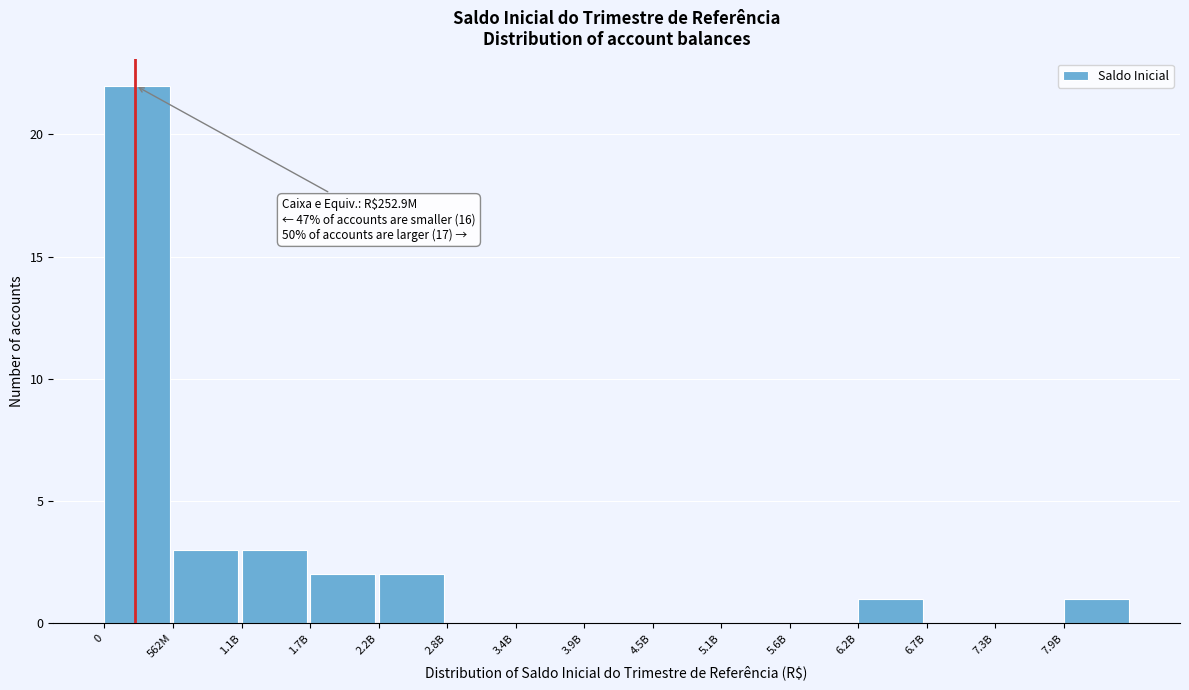

Reading left to right, what are all the values shown in this chart?

0=22	562M=3	1.1B=3	1.7B=2	2.2B=2	2.8B=0	3.4B=0	3.9B=0	4.5B=0	5.1B=0	5.6B=0	6.2B=1	6.7B=0	7.3B=0	7.9B=1